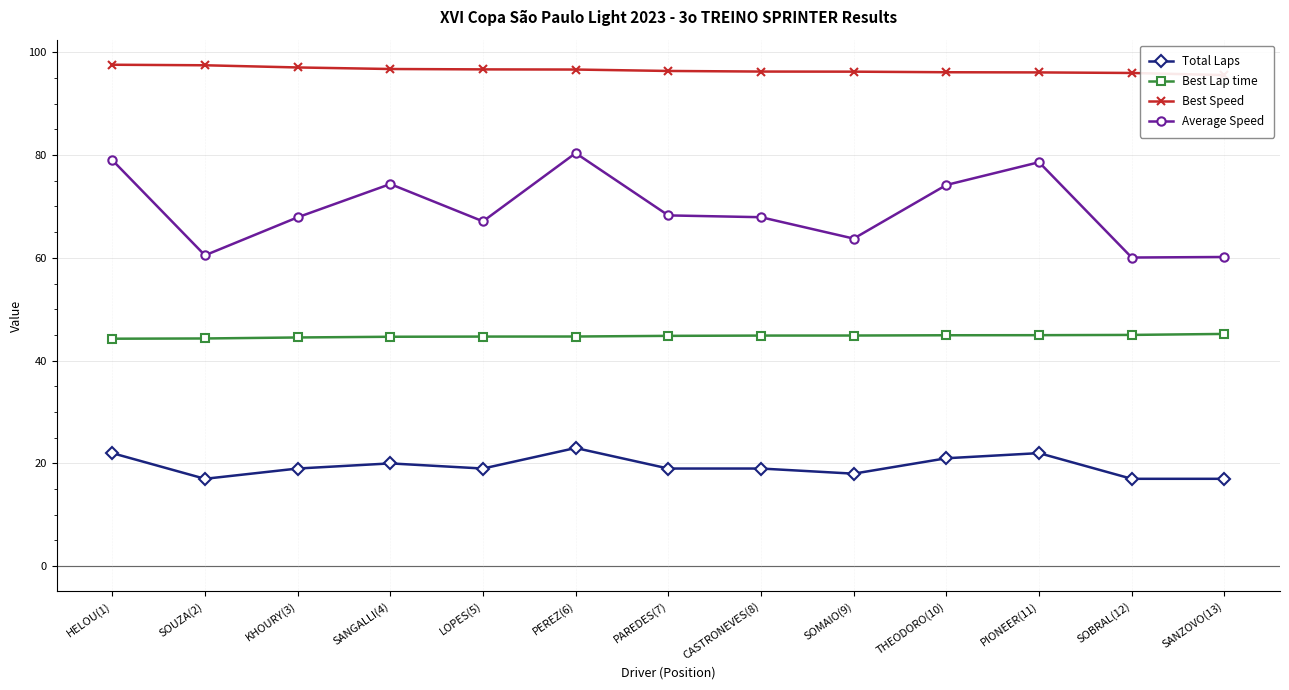

True or false: Average Speed has a value of 74.4 at SANGALLI(4).

True